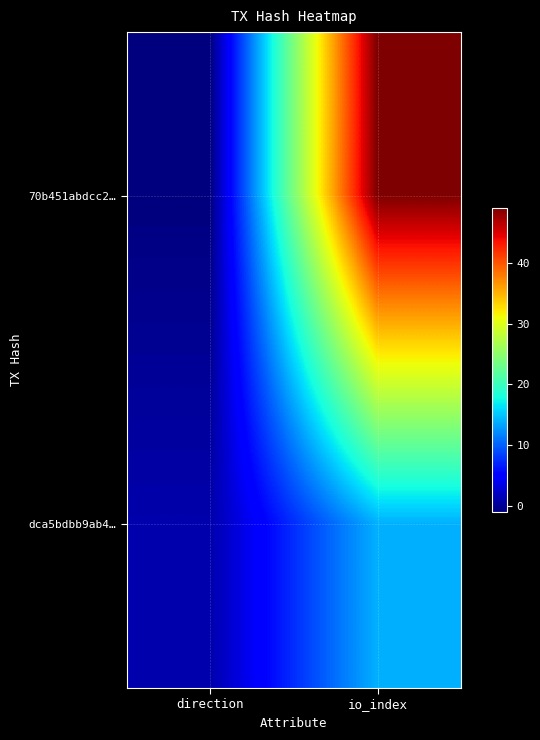

Reading left to right, transcribe all the data shown in this chart.

70b451abdcc2…: direction=-1	io_index=49
dca5bdbb9ab4…: direction=1	io_index=14